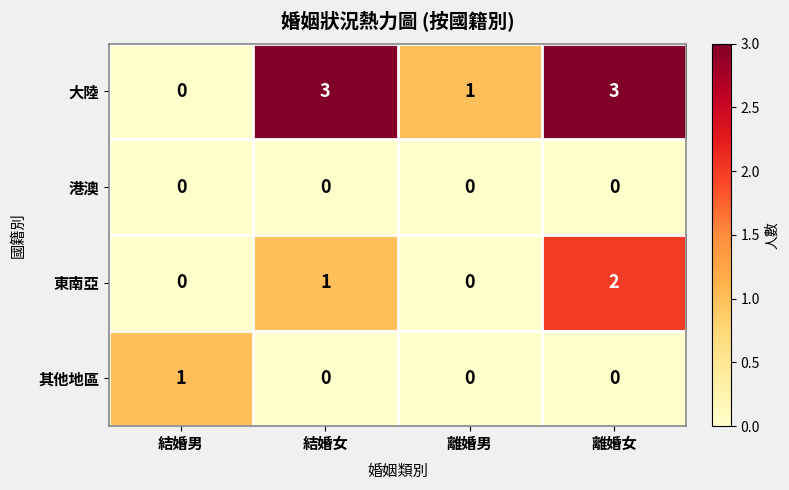

The 東南亞 series shows 0 at 結婚男. True or false?

True